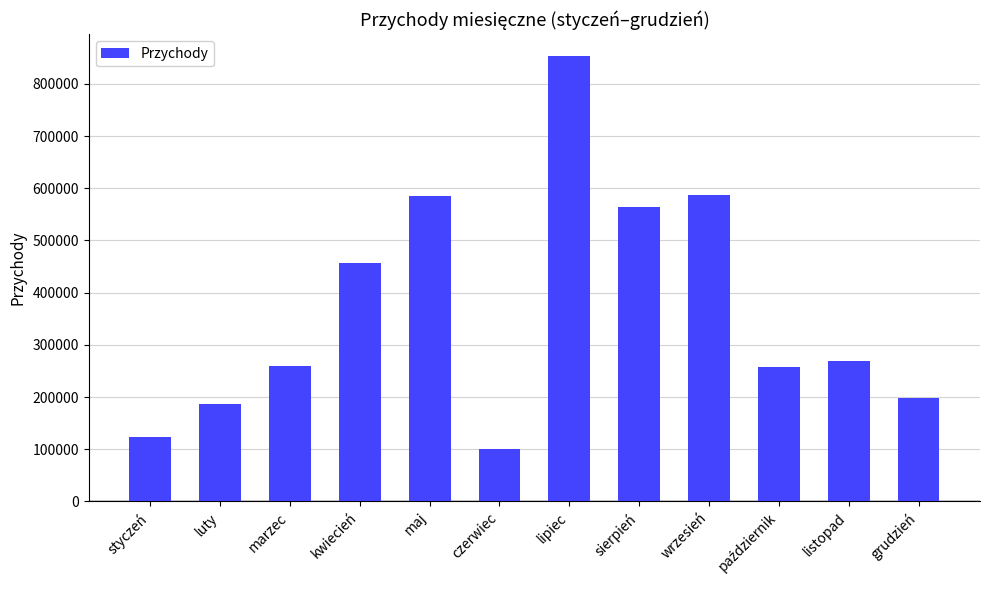

Which label corresponds to the largest value in the chart?

lipiec